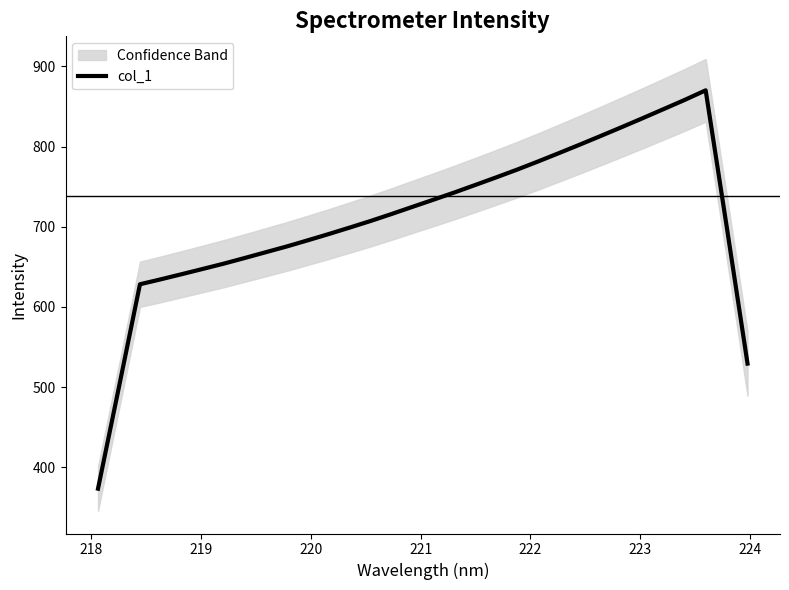

Does the chart have visible grid lines?

No